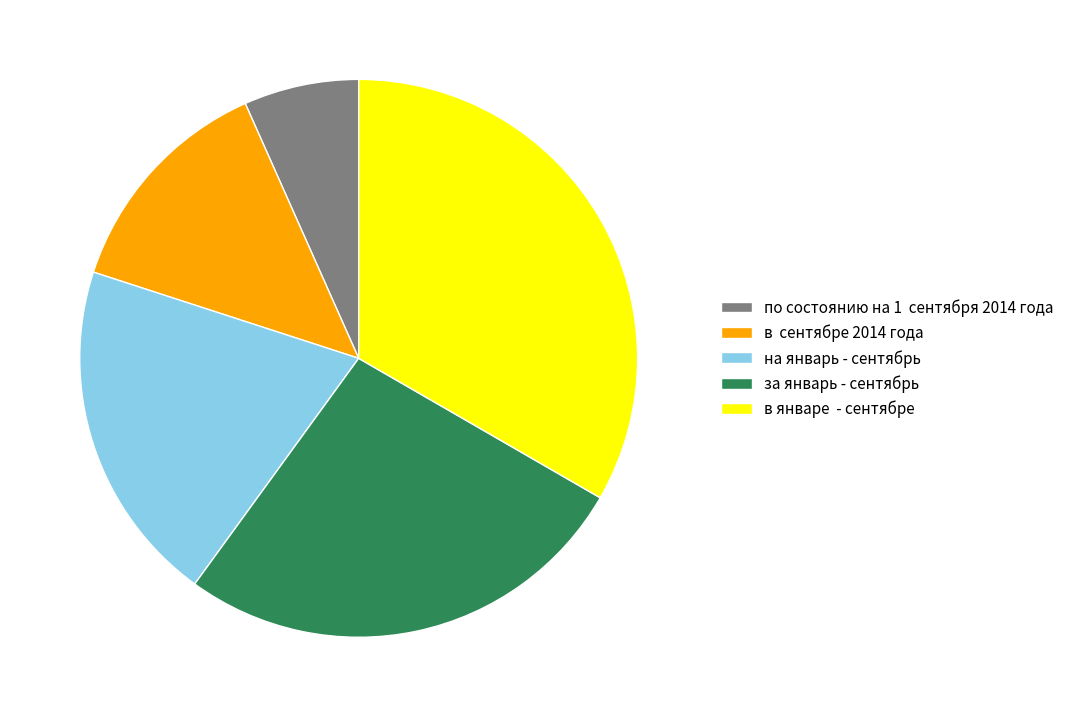

Do в сентябрe 2014 года and на январь - сентябрь together represent more than half of the pie?

No